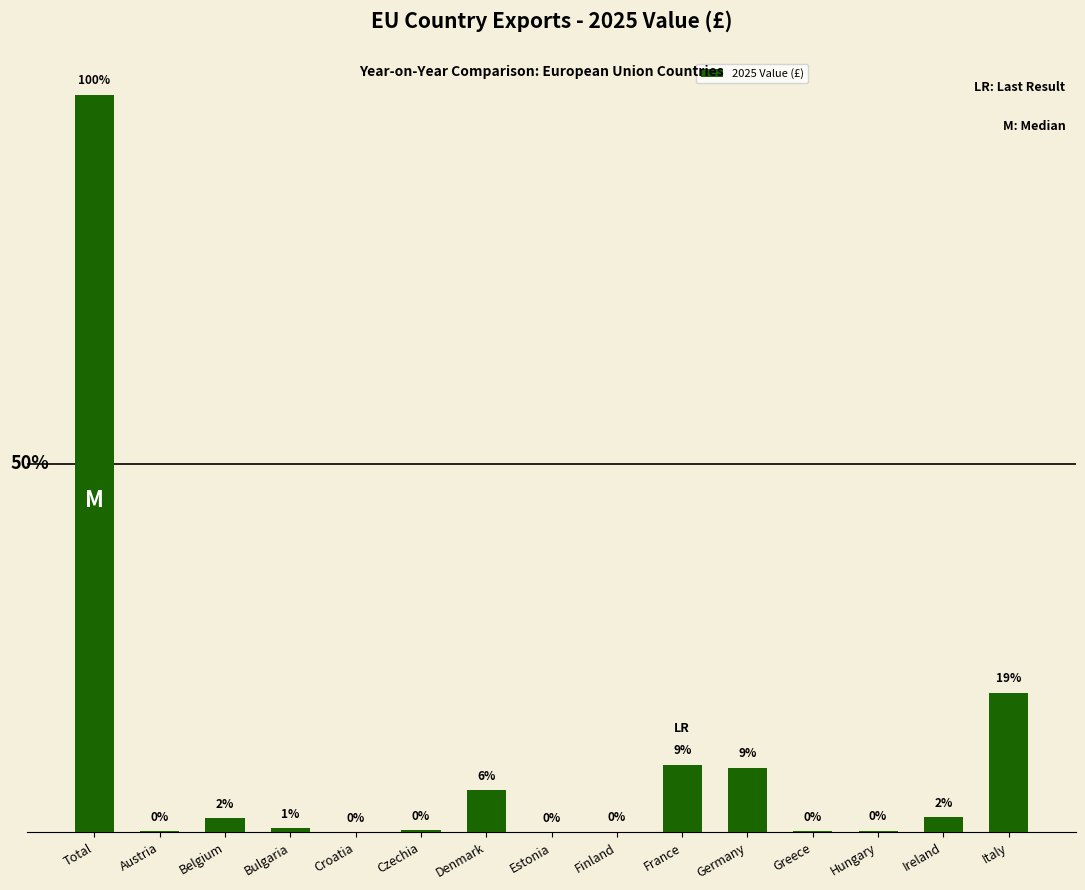

How many data points are less than 390084?

7